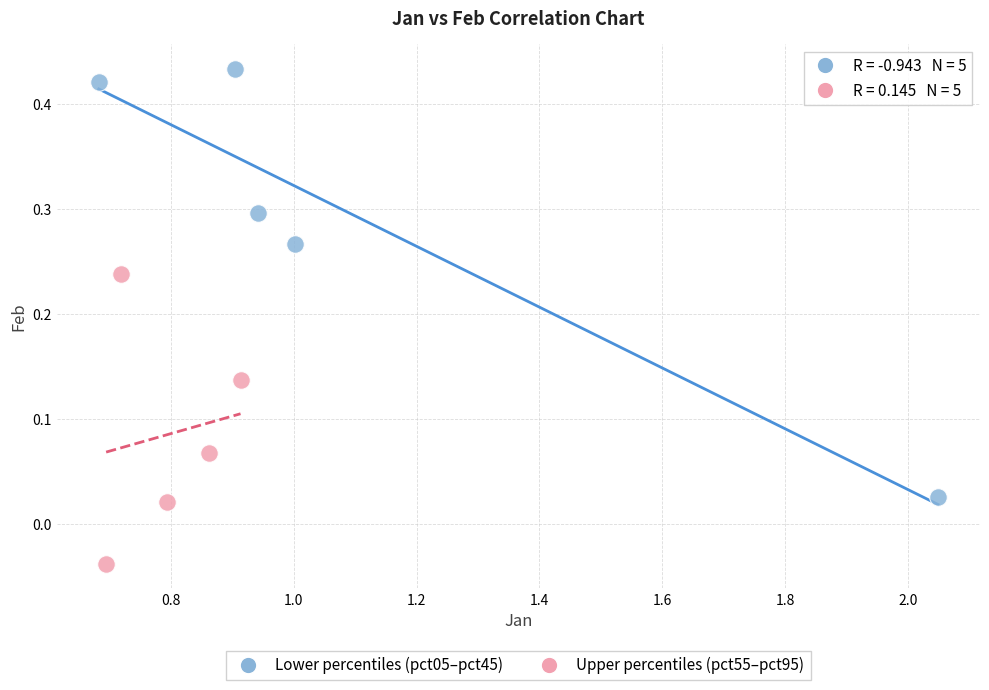

Which series contains the lowest Y value?

Upper percentiles (pct55–pct95)